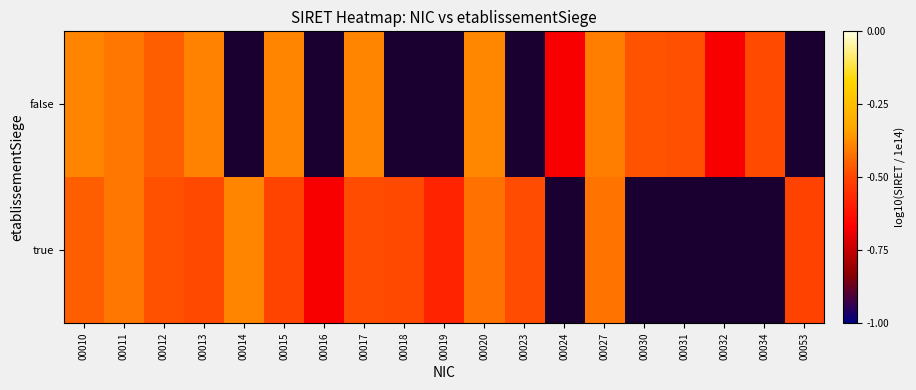

At which label does true reach its minimum?

00016